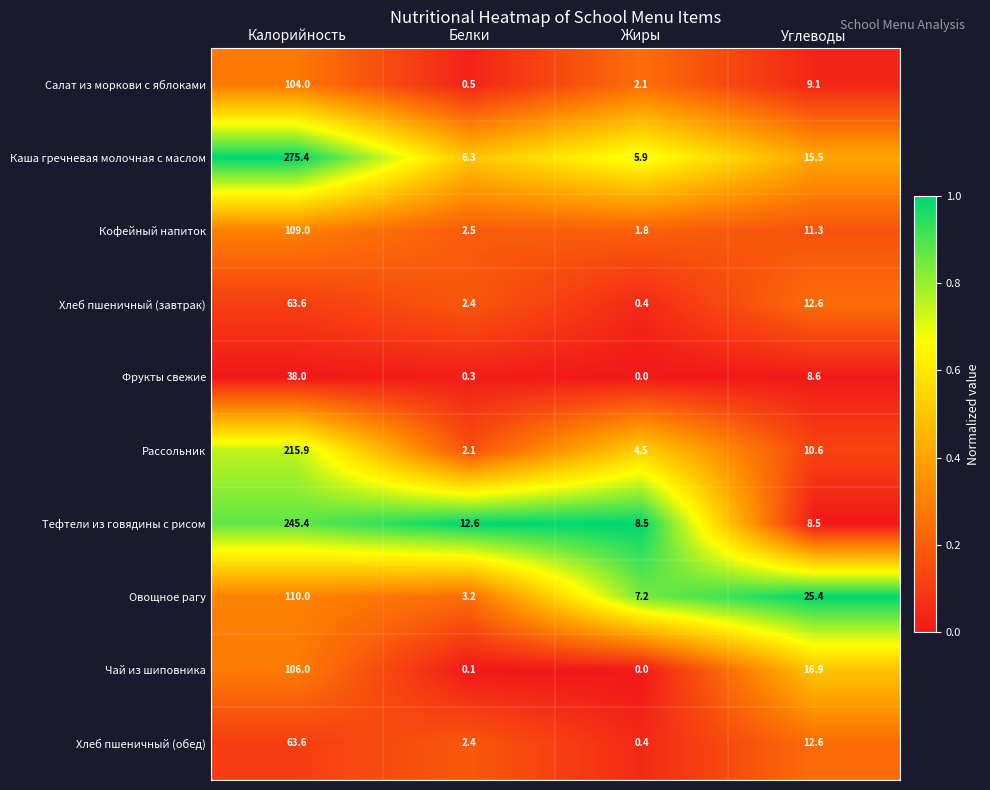

The Салат из моркови с яблоками series shows 3.7 at Жиры. True or false?

False